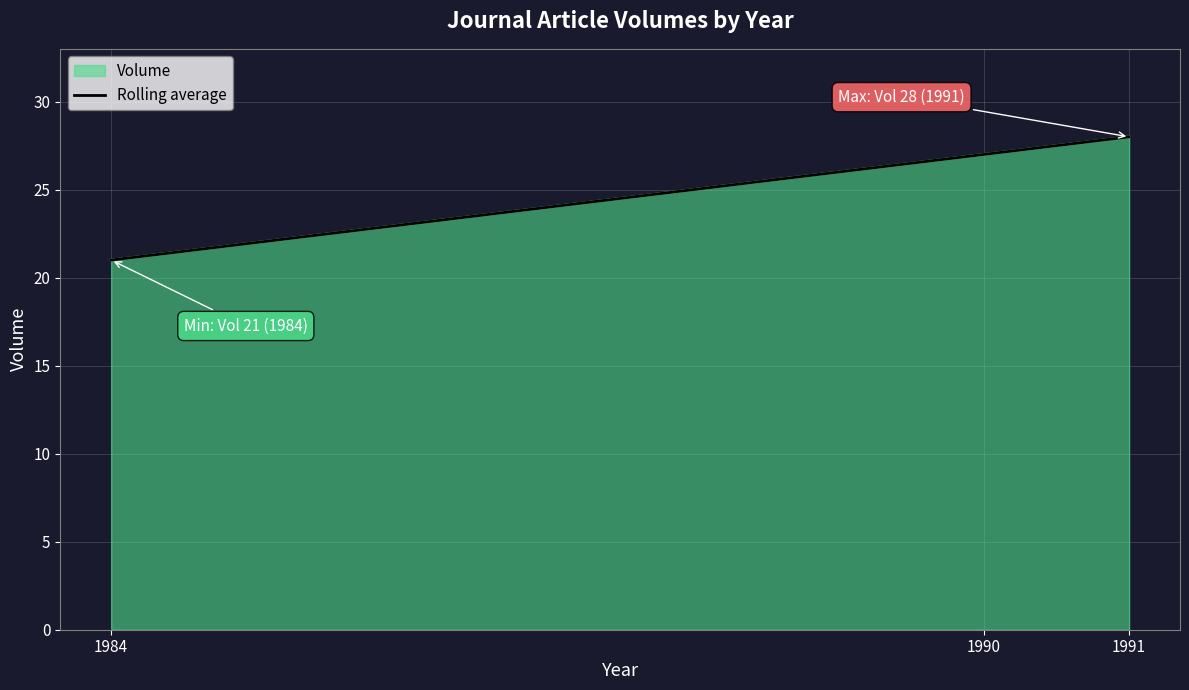

At which label does the data first exceed 27?

1991